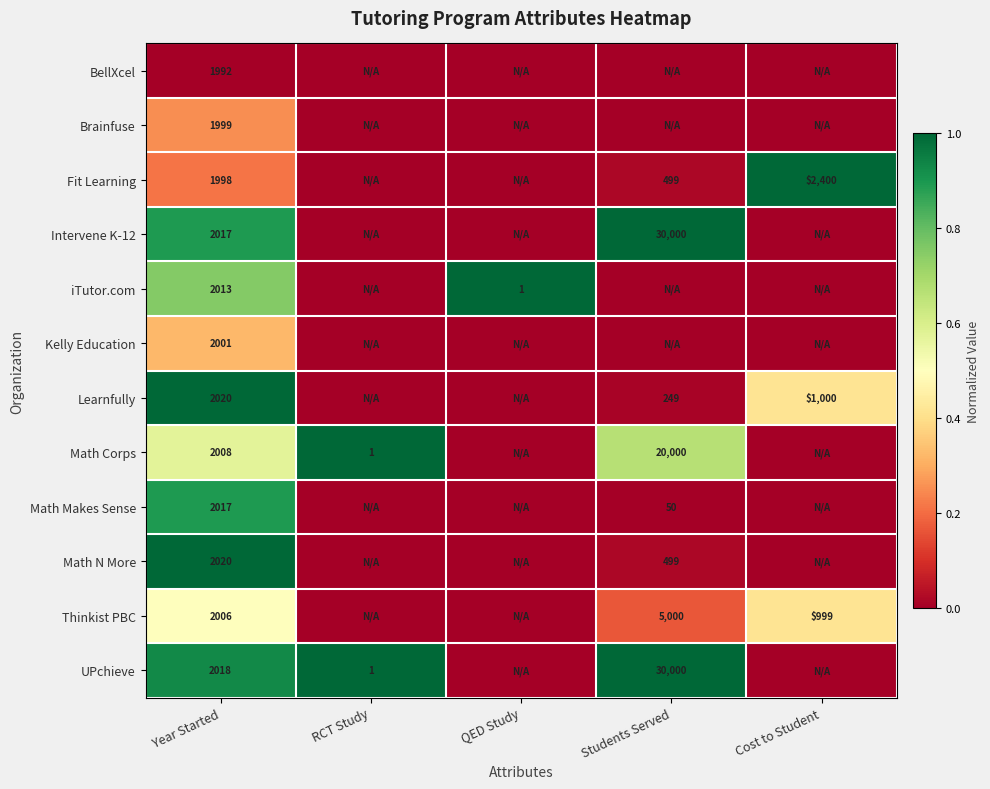

The UPchieve series shows 9391 at Students Served. True or false?

False